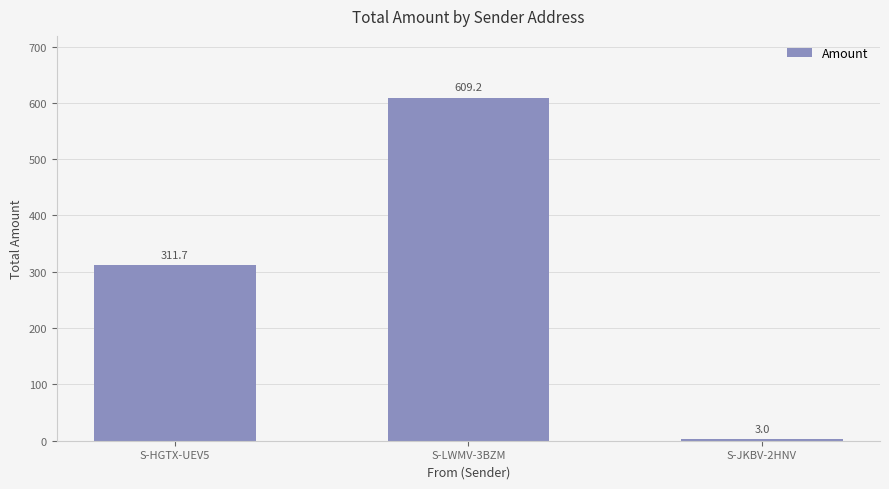

List the labels in order of value, smallest first.

S-JKBV-2HNV, S-HGTX-UEV5, S-LWMV-3BZM